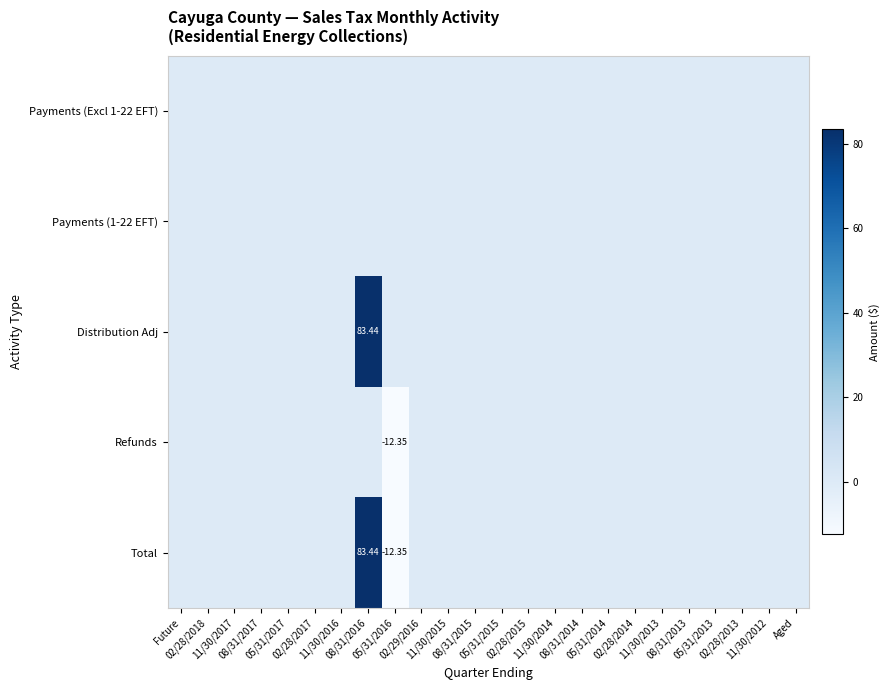

Is it true that Refunds equals -6.4 at 08/31/2016?

False